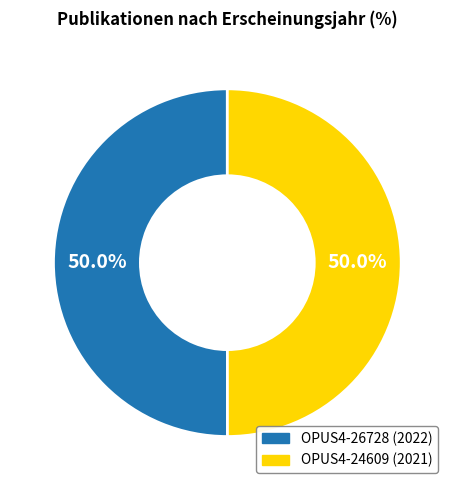

Approximately how many times larger is the value at OPUS4-26728 compared to OPUS4-24609?

1.0